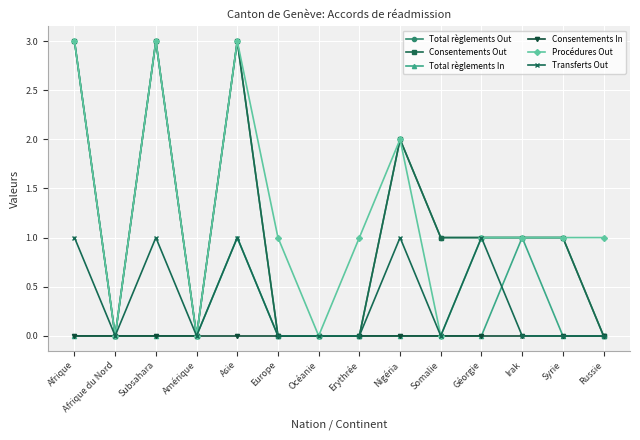

Is this an area chart (filled region under the line)?

No